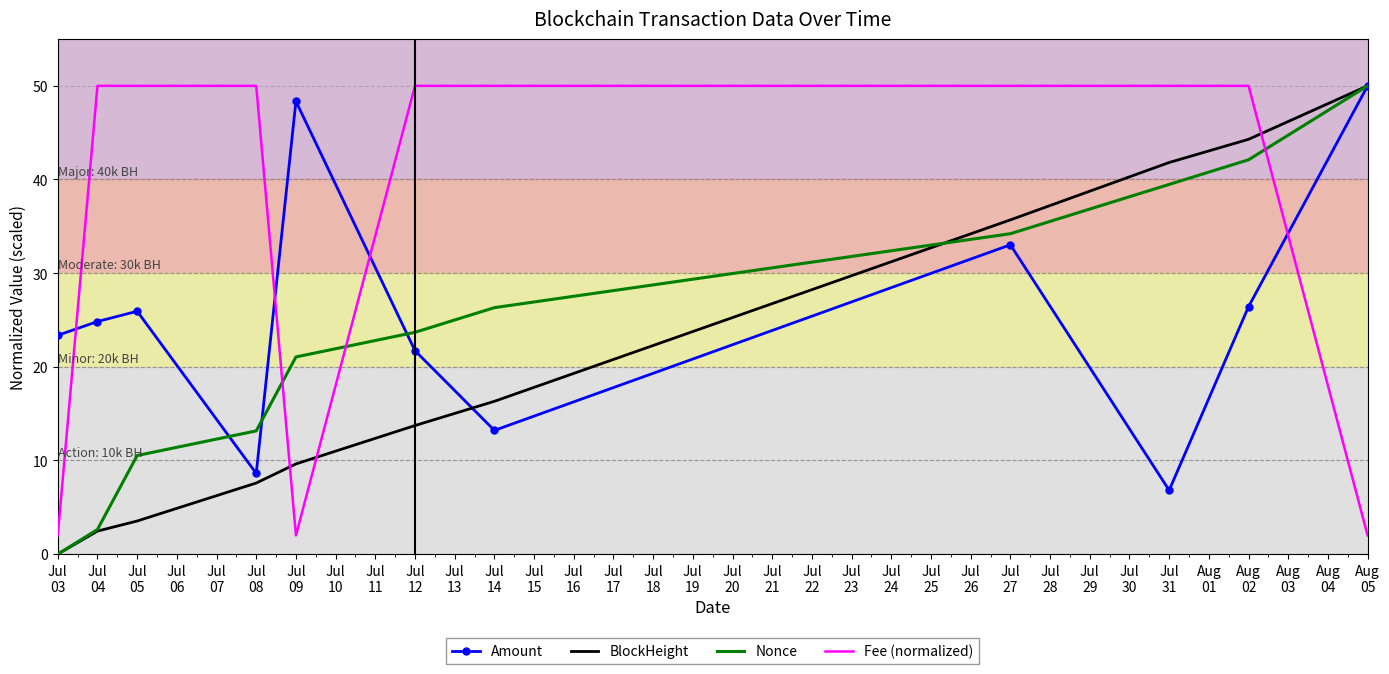

What is the highest value of the Nonce series?

50.0